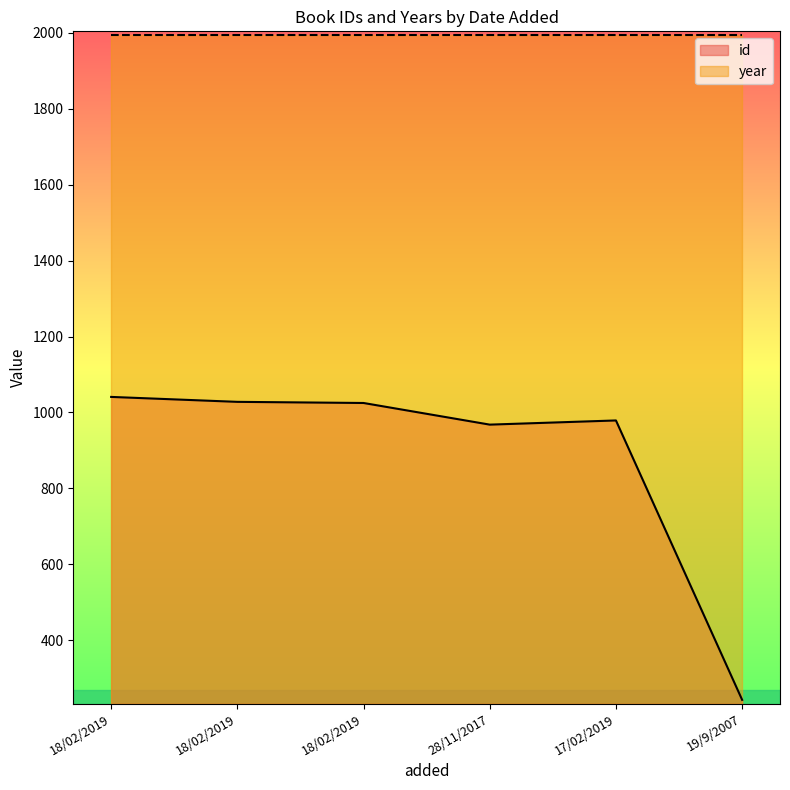

Approximately how many times larger is the value at 28/11/2017 compared to 18/02/2019?

0.9